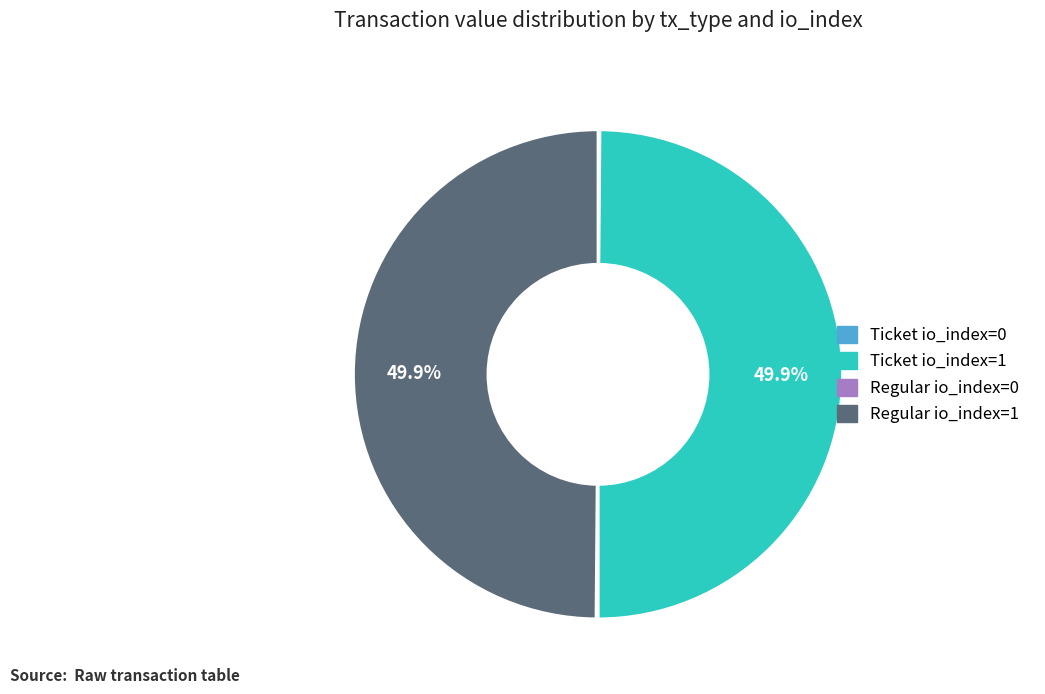

What percentage do Ticket io_index=1 and Regular io_index=1 together represent?

100.0%